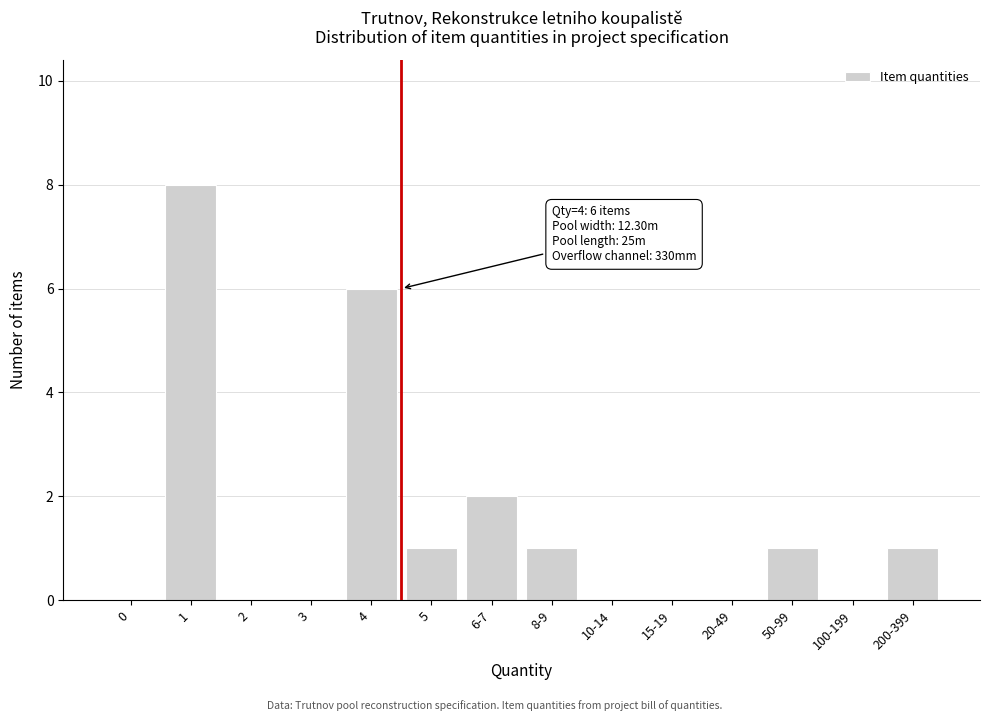

Reading left to right, transcribe all the data shown in this chart.

0=0	1=8	2=0	3=0	4=6	5=1	6-7=2	8-9=1	10-14=0	15-19=0	20-49=0	50-99=1	100-199=0	200-399=1